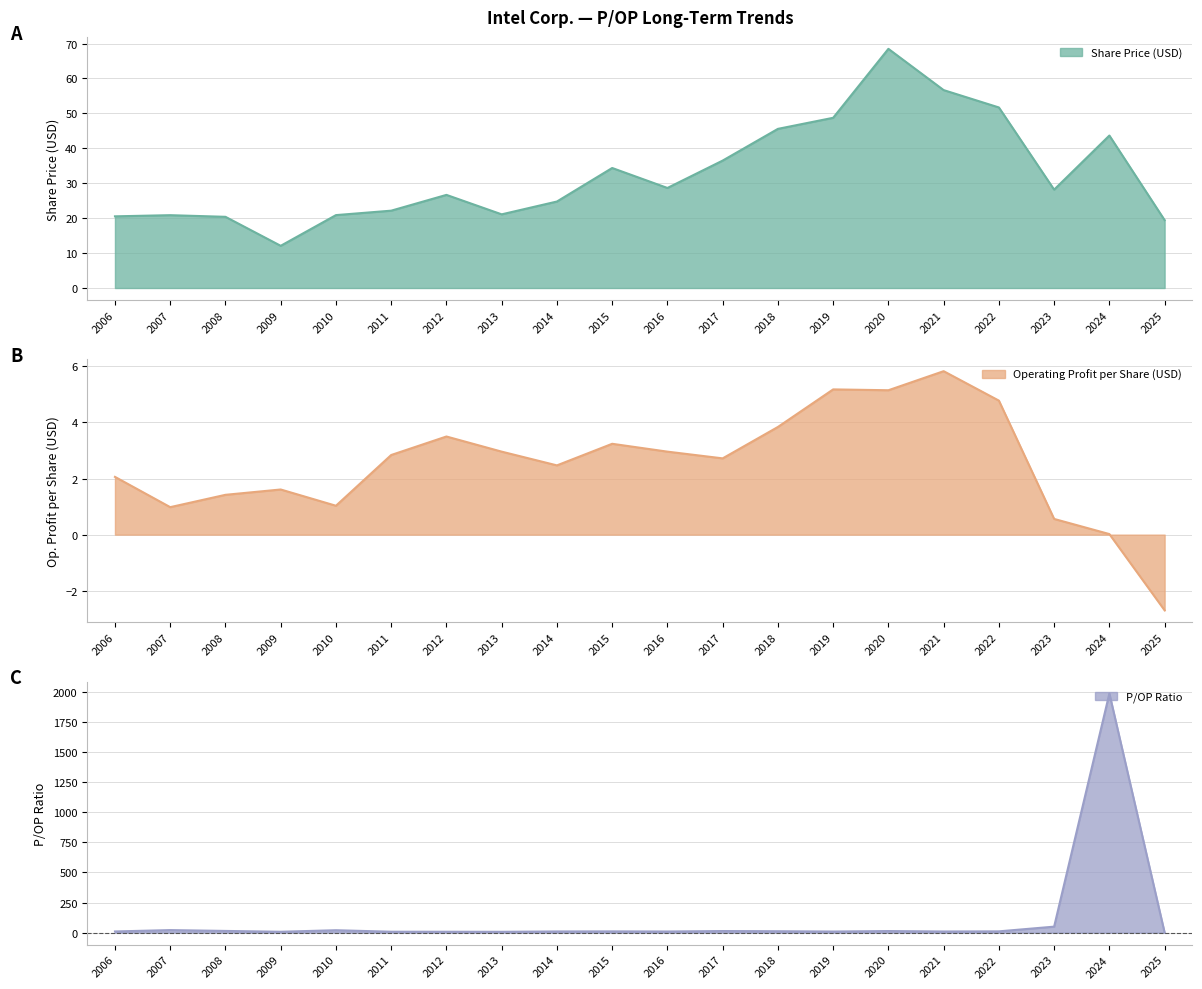

How many lines are shown in the chart?

3